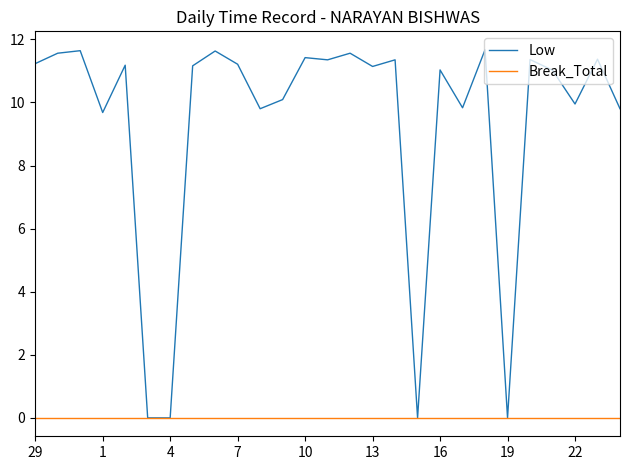

Which series has the largest range (max minus min)?

Low